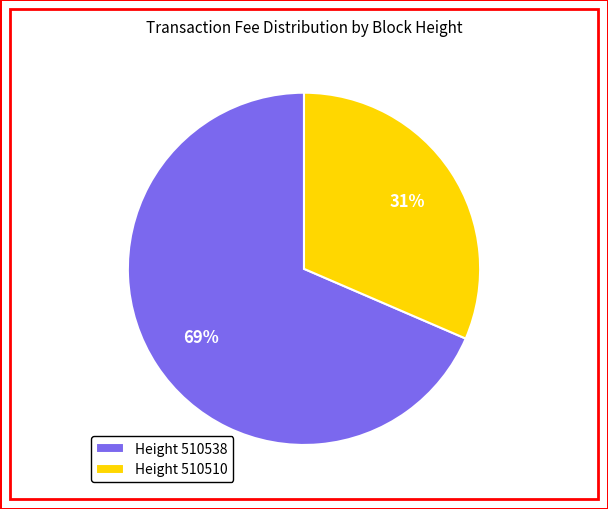

Is there a majority slice in this chart?

Yes